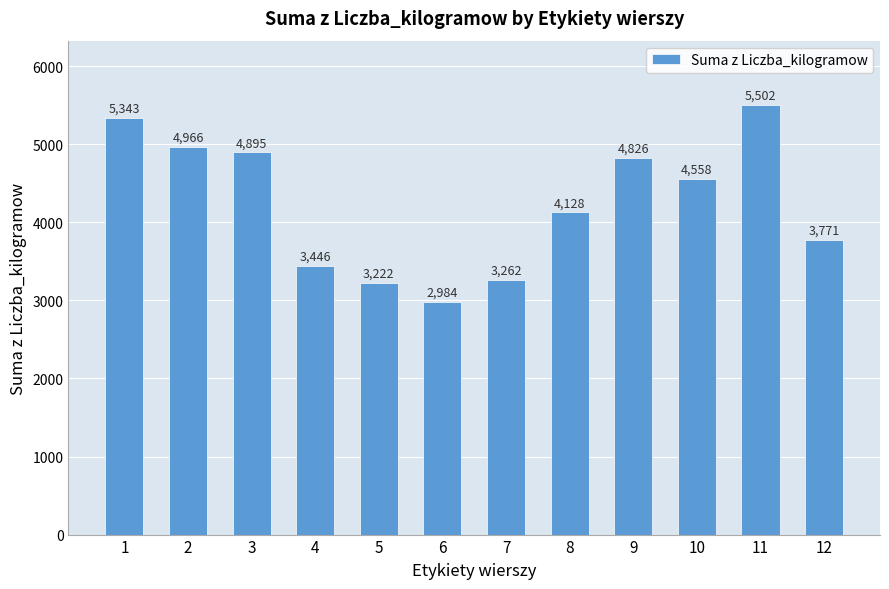

What is the approximate value at 1?

5343